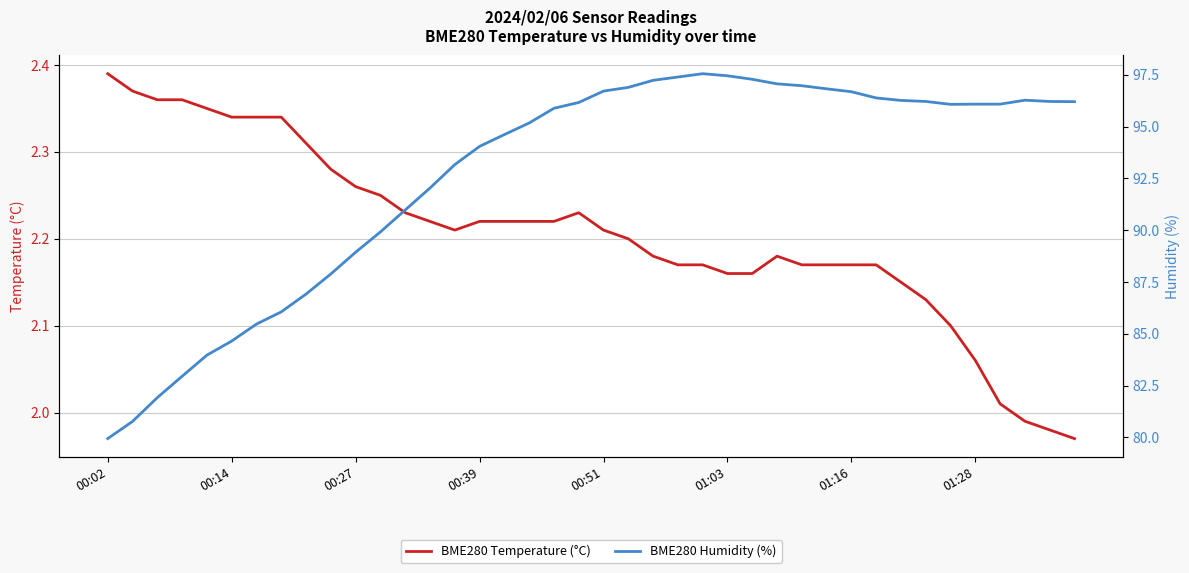

What position from the left is 31?

32